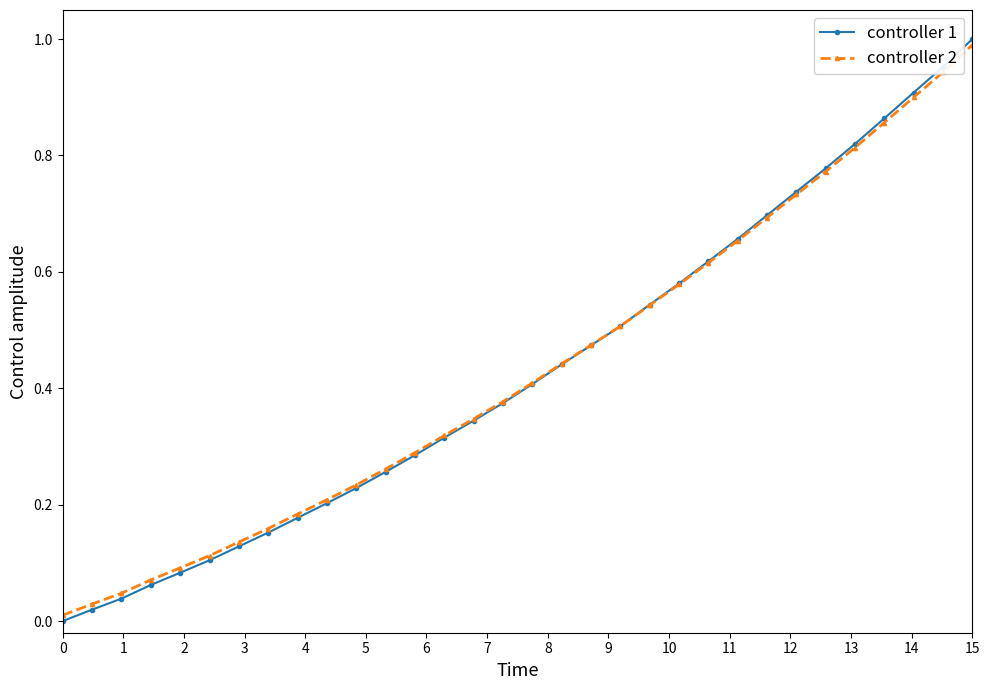

How many data points does each series have?

32